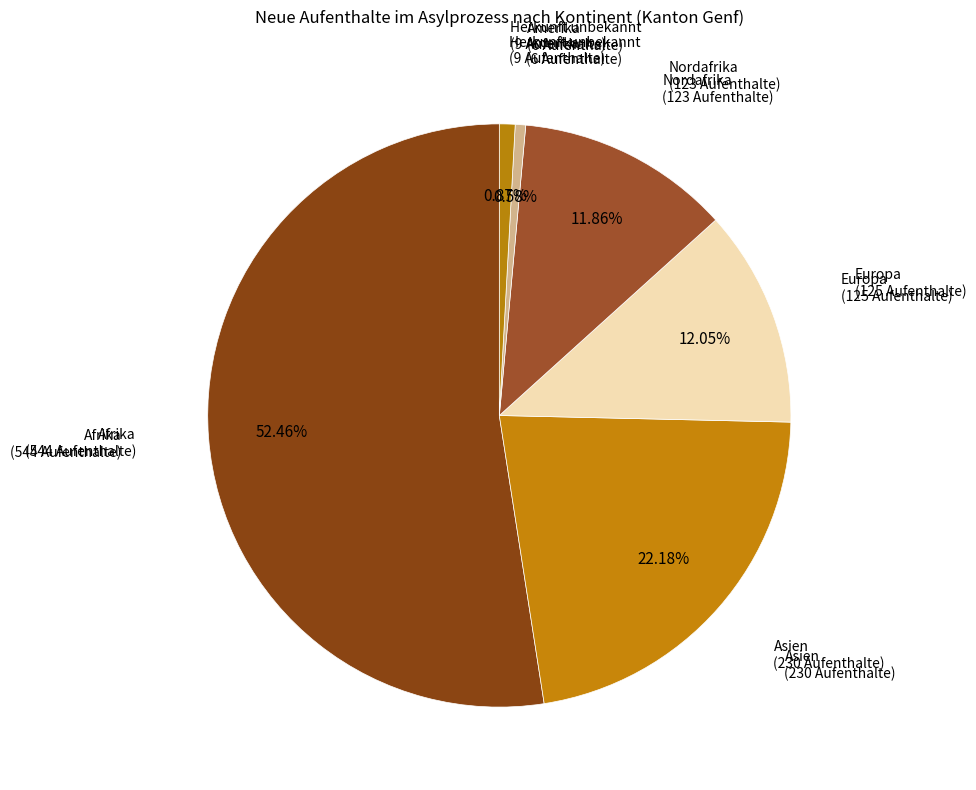

To the nearest percent, what is the average slice percentage?

17%